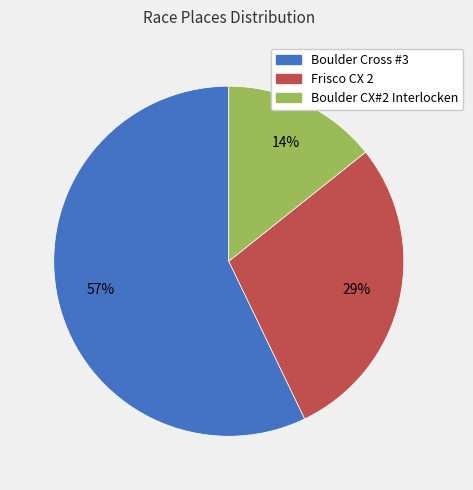

What percentage is the Frisco CX 2 slice, to the nearest percent?

29%